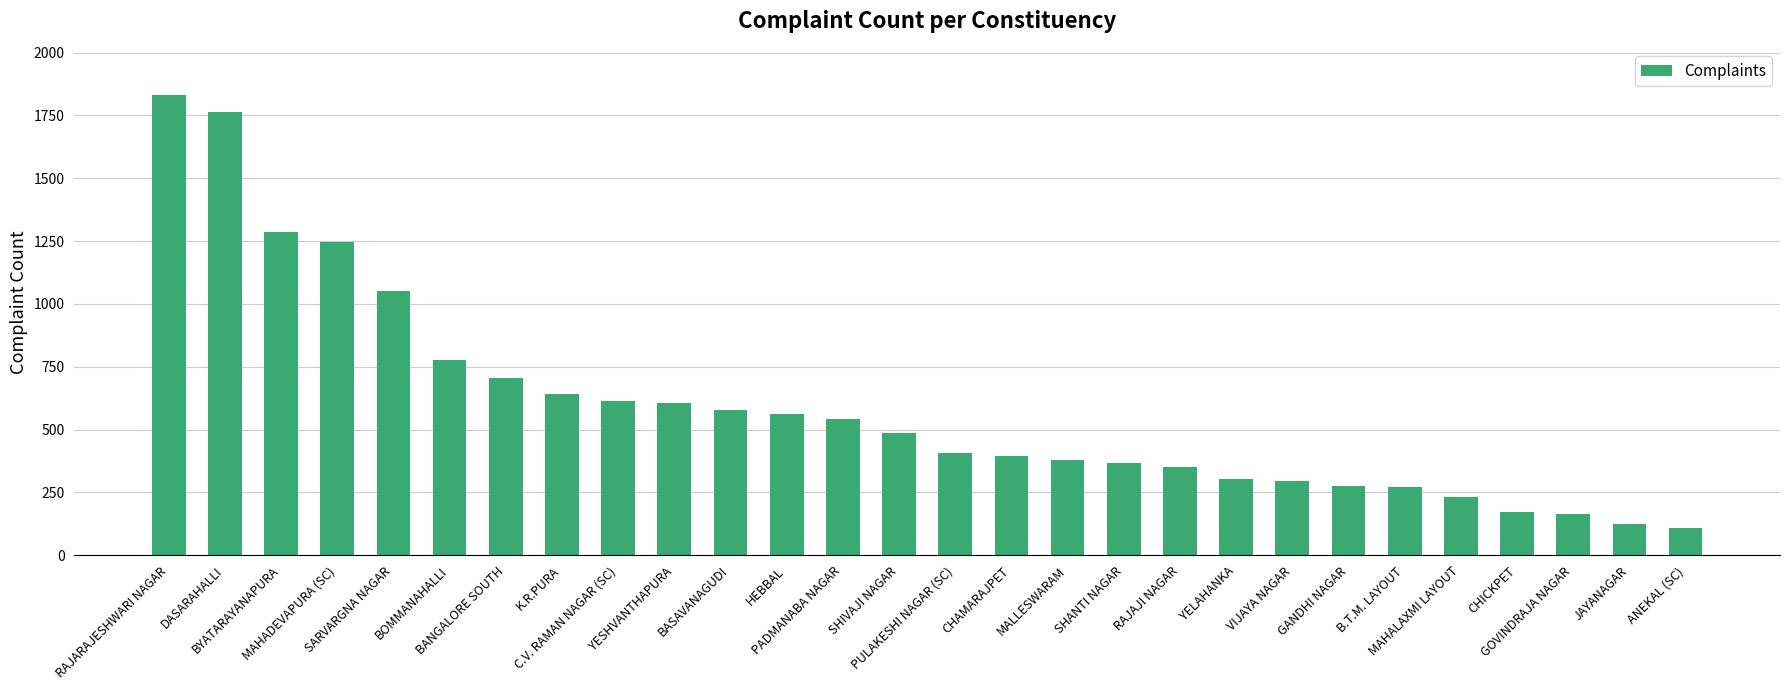

What is the average value?

591